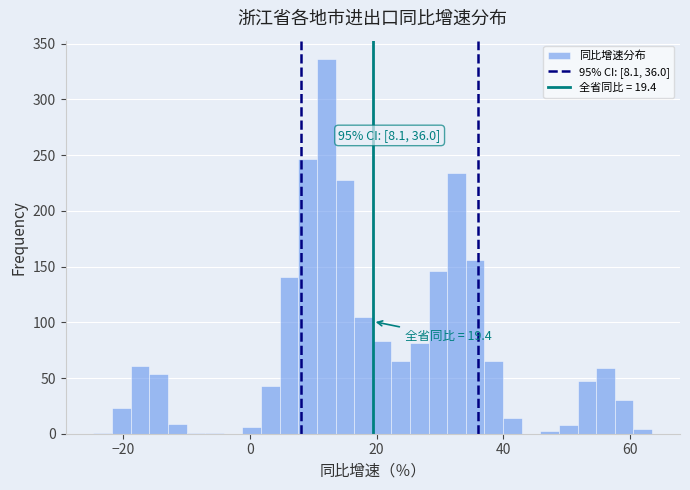

Around what value on the x-axis is the tallest bar? Give the approximate position of its centre, as read against the axis.

12